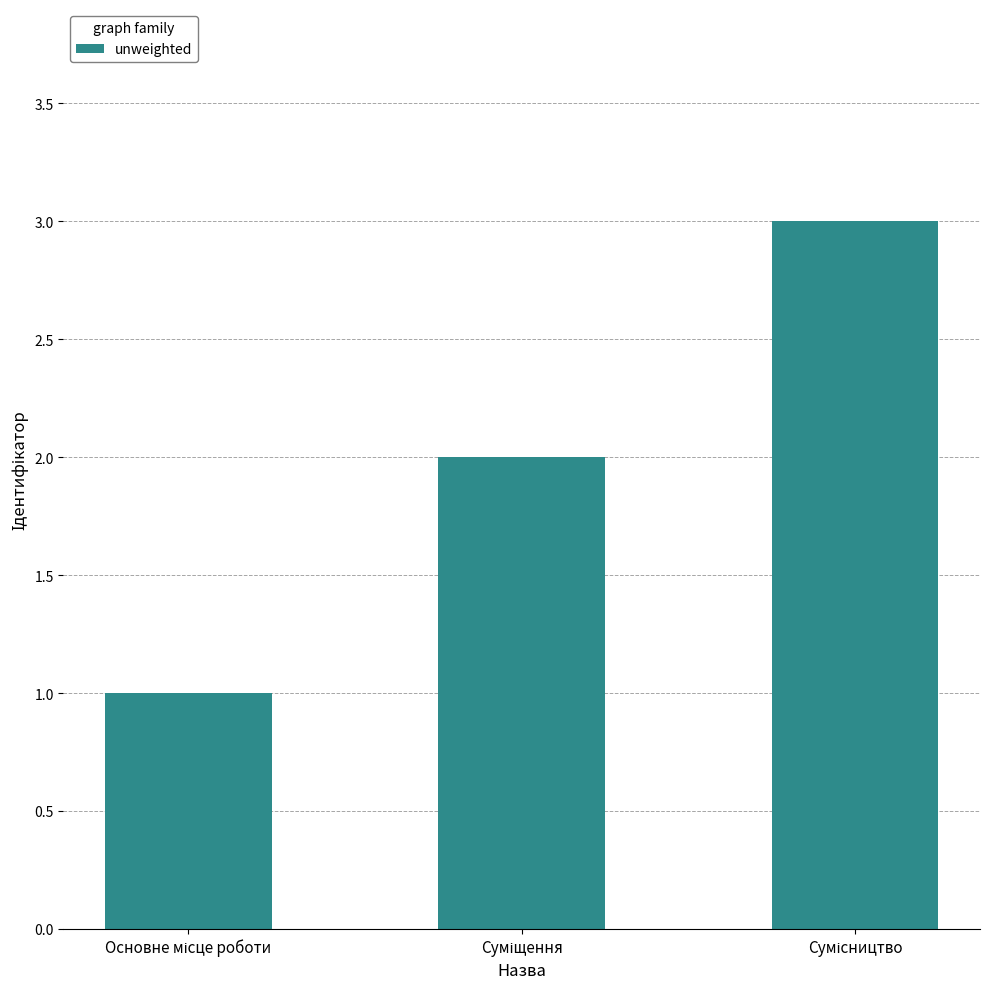

What is the sum of all values?

6